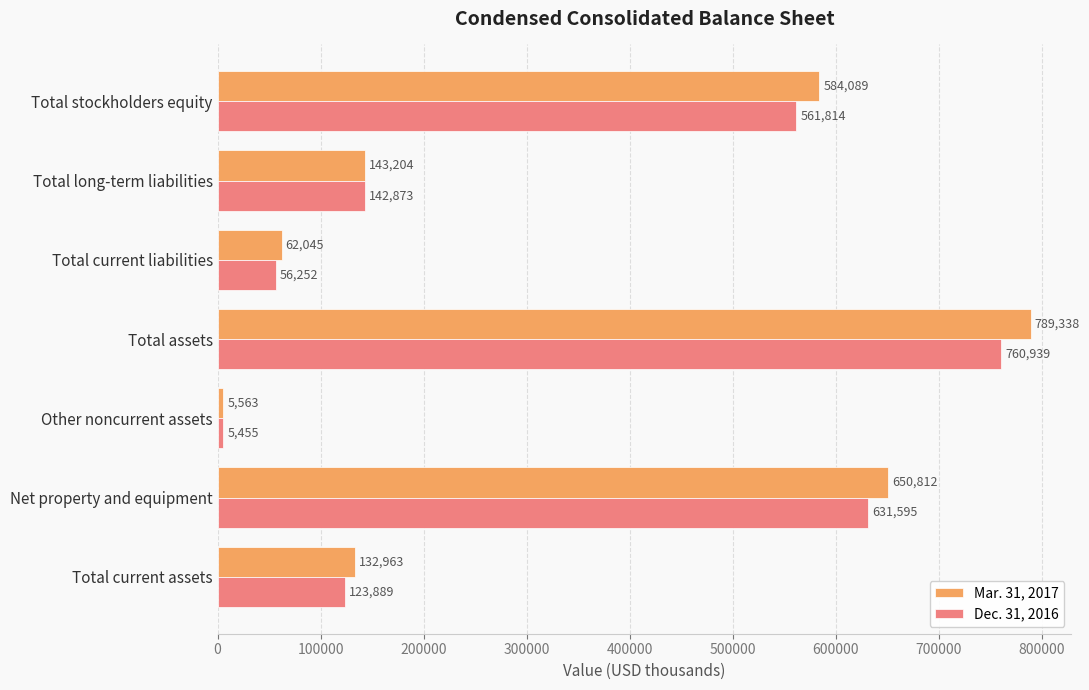

What is the approximate value of Mar. 31, 2017 at Total assets, to the nearest 50?

789350